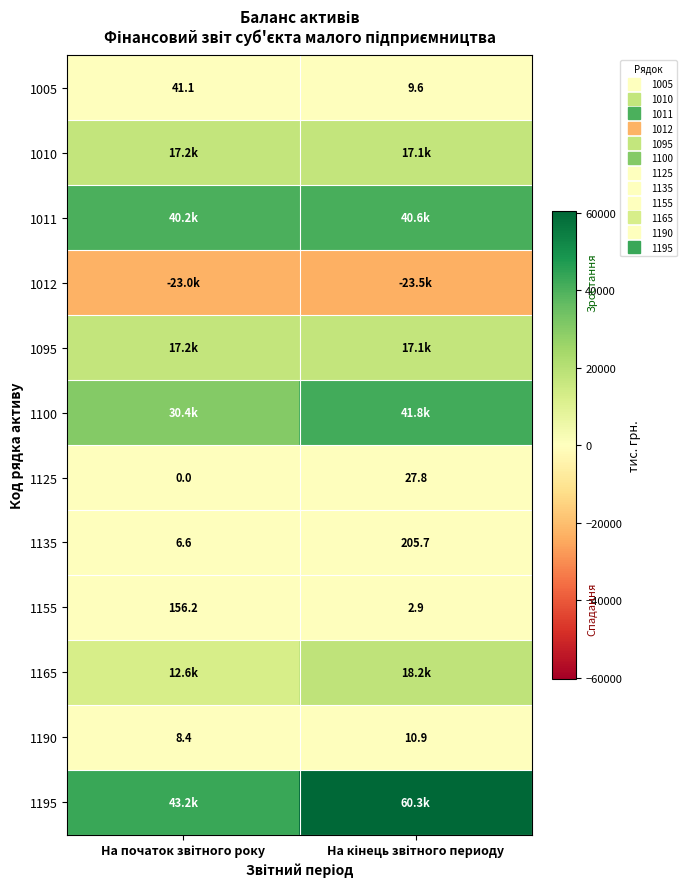

Which series has the largest total across all categories?

1195